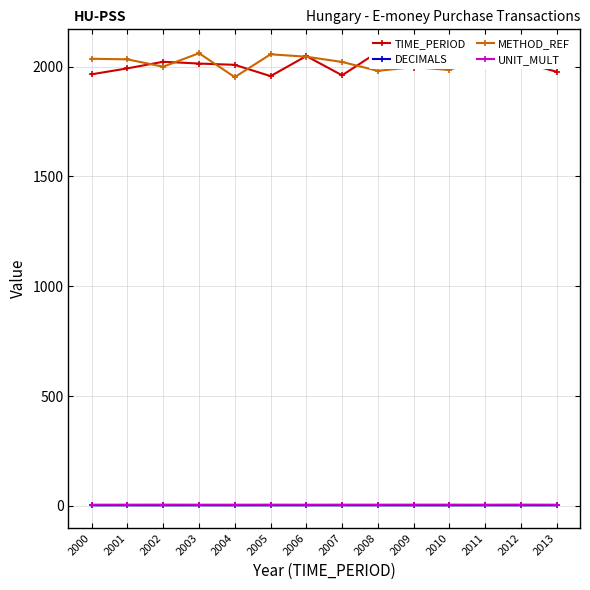

What is the value of the METHOD_REF point at the 1st from the left?

2035.9